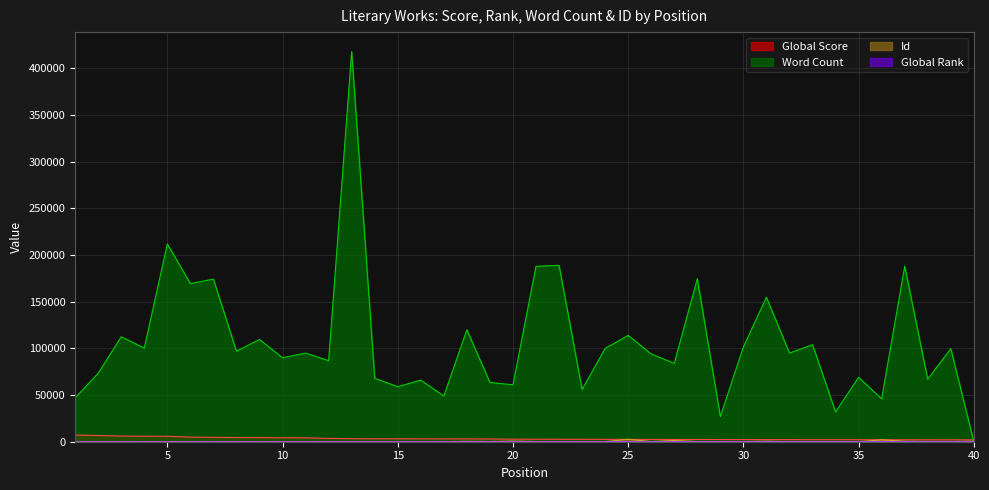

Which series has the largest total across all categories?

Word Count